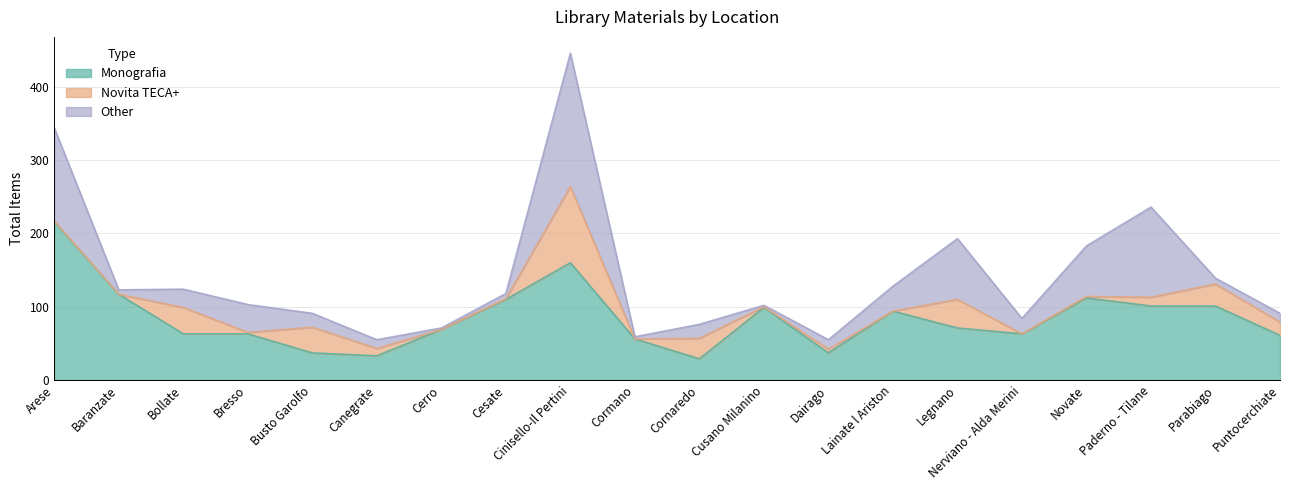

What are all the series names shown in the legend?

Monografia, Novita TECA+, Other